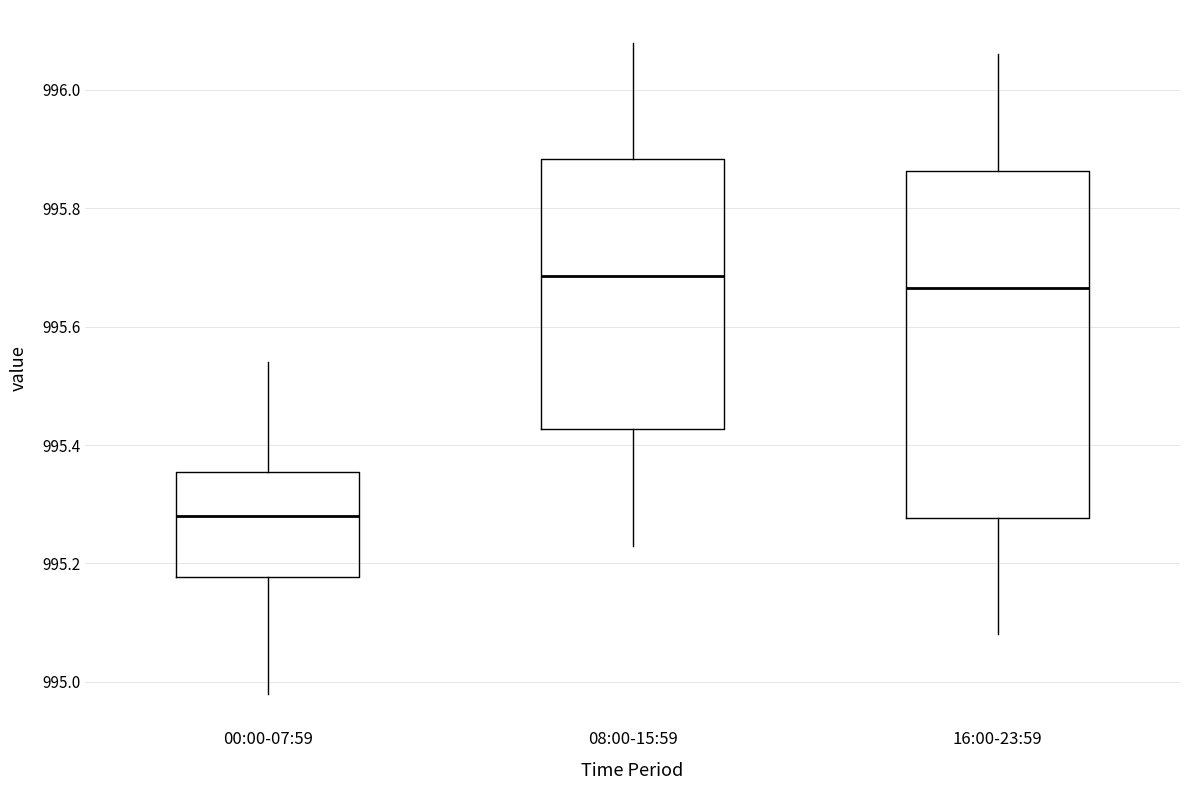

Which box's median line is the lowest?

00:00-07:59